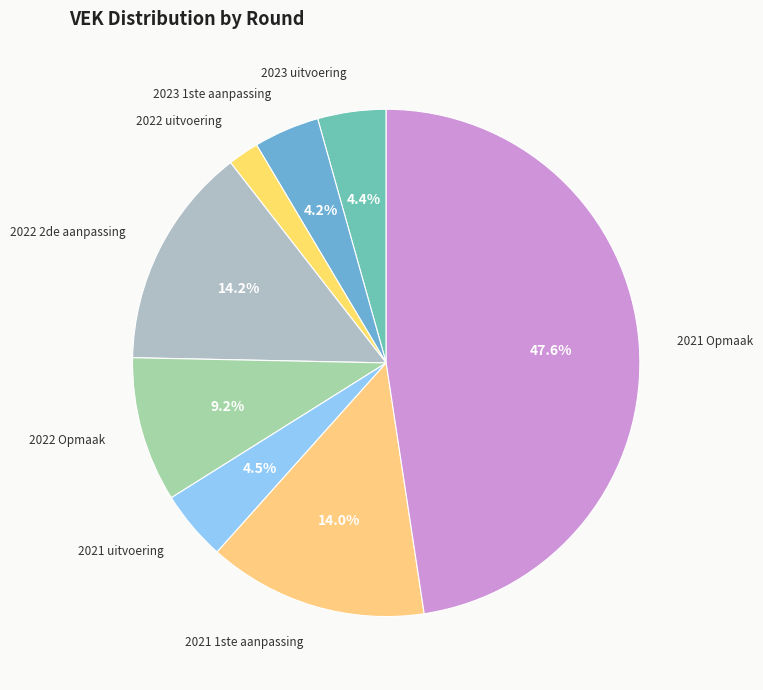

What portion of the pie excludes 2021 1ste aanpassing?

86.0%